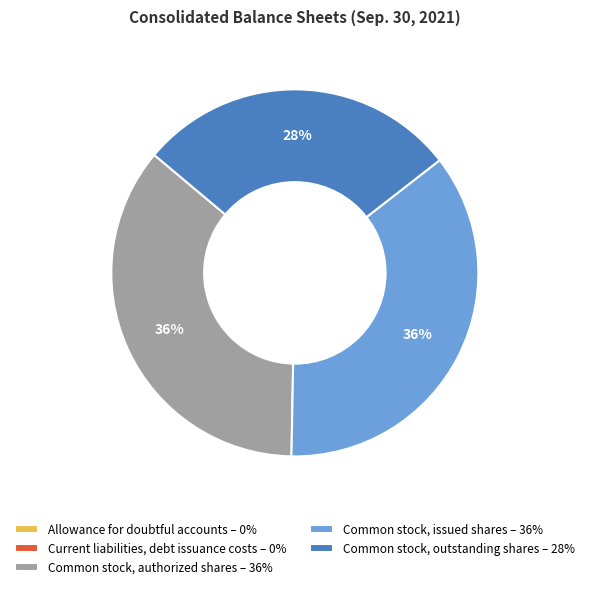

Is it true that Common stock, issued shares – 36% is 29% of the pie?

False